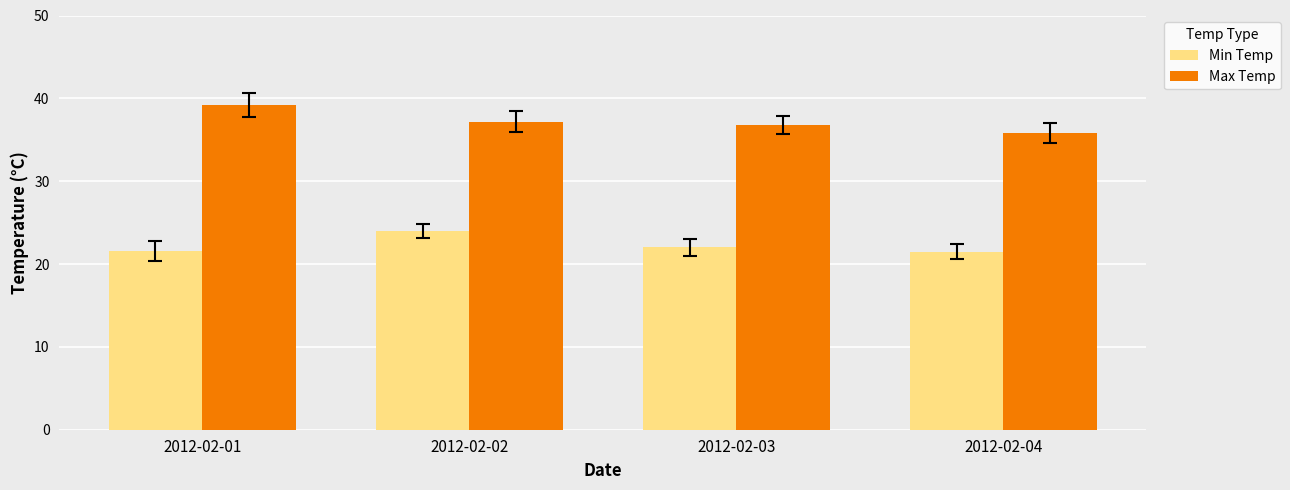

What is the approximate value of Max Temp at 2012-02-02?

37.2